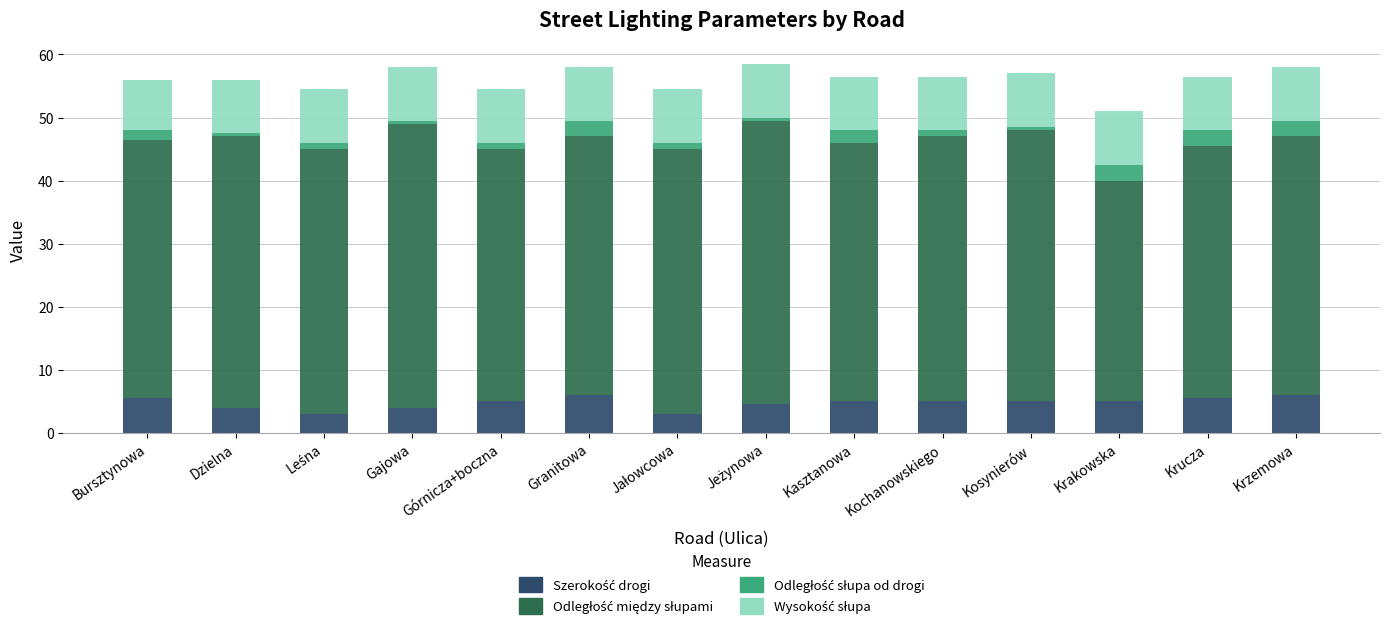

What position from the left is Kochanowskiego?

10